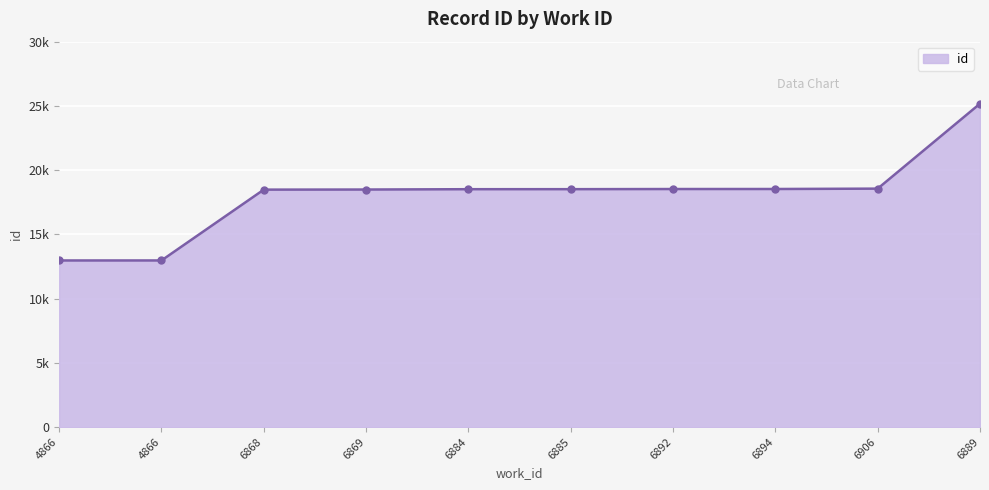

Which has a higher value, 6869 or 6906?

6906